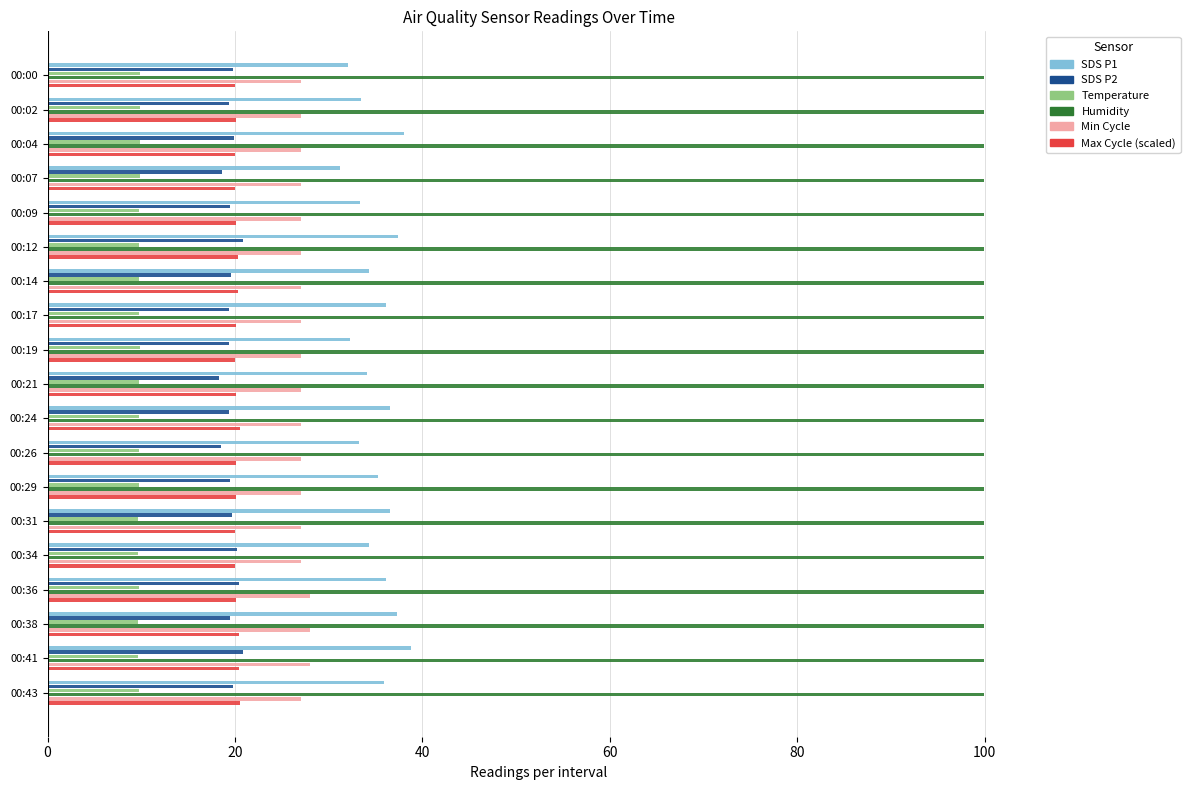

What is the smallest value displayed?

9.7